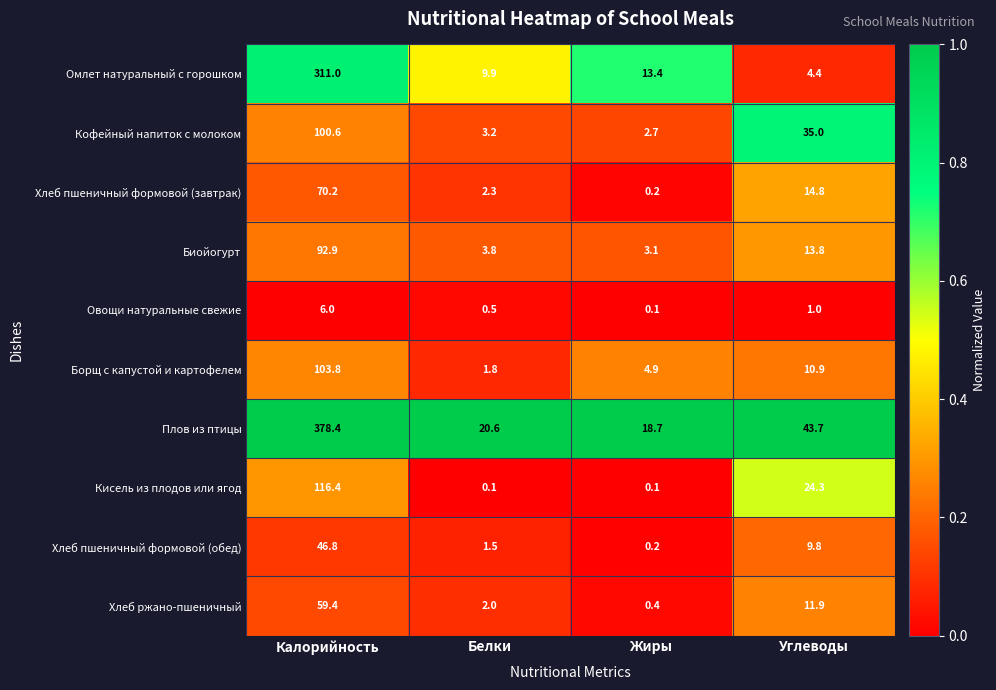

What is the difference between the highest and lowest values at Жиры?

18.6